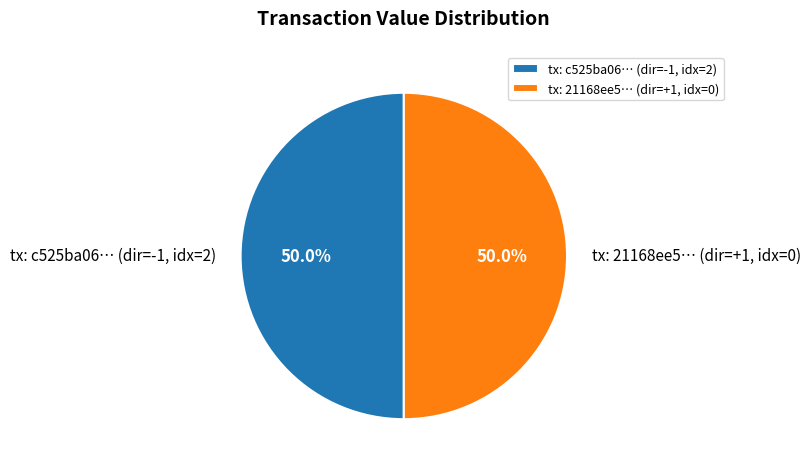

Approximately how many times larger is the value at tx: 21168ee5… (dir=+1, idx=0) compared to tx: c525ba06… (dir=-1, idx=2)?

1.0